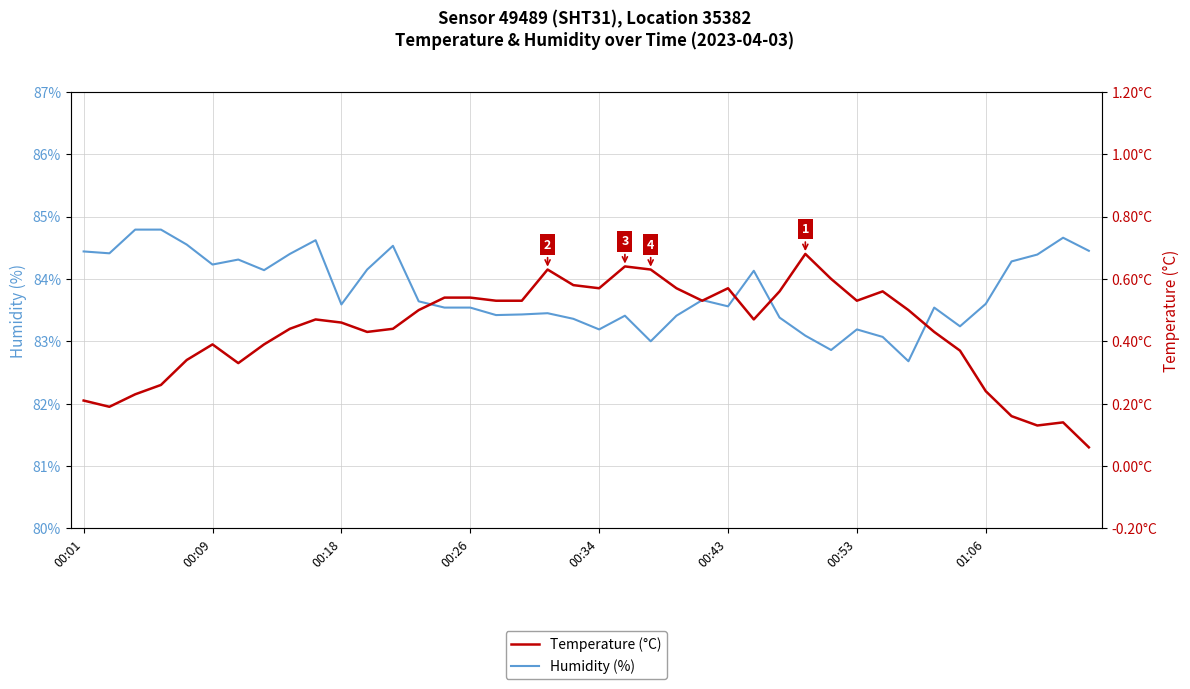

Reading left to right, list all the values displayed in this chart.

Humidity (%): 84.4	84.4	84.8	84.8	84.5	84.2	84.3	84.1	84.4	84.6	83.6	84.2	84.5	83.6	83.5	83.5	83.4	83.4	83.5	83.4	83.2	83.4	83.0	83.4	83.7	83.6	84.1	83.4	83.1	82.9	83.2	83.1	82.7	83.5	83.2	83.6	84.3	84.4	84.7	84.5
Temperature (°C): 0.2	0.2	0.2	0.3	0.3	0.4	0.3	0.4	0.4	0.5	0.5	0.4	0.4	0.5	0.5	0.5	0.5	0.5	0.6	0.6	0.6	0.6	0.6	0.6	0.5	0.6	0.5	0.6	0.7	0.6	0.5	0.6	0.5	0.4	0.4	0.2	0.2	0.1	0.1	0.1